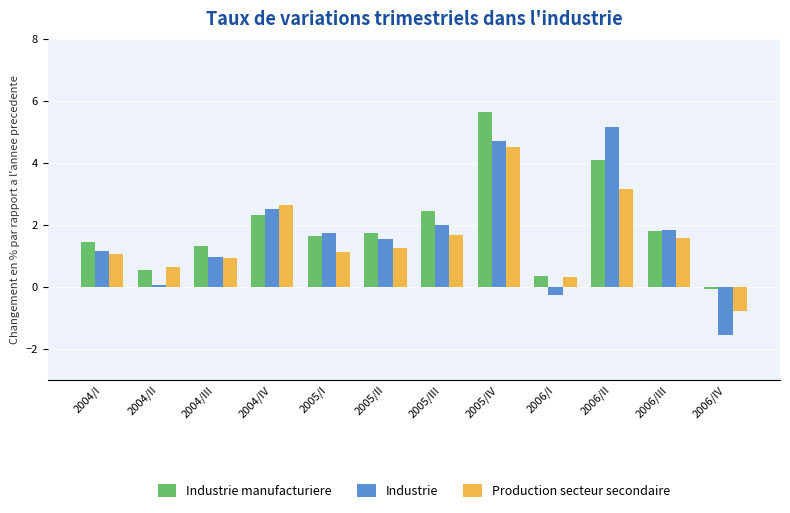

List the series in order of their peak value, lowest first.

Production secteur secondaire, Industrie, Industrie manufacturiere